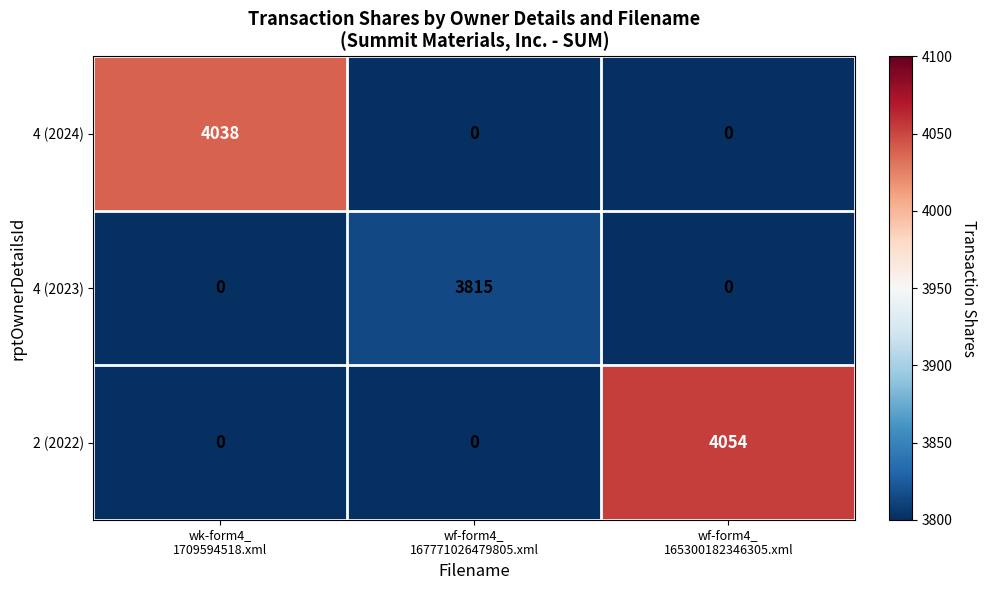

Reading left to right, transcribe all the data shown in this chart.

4 (2024): 4038	0	0
4 (2023): 0	3815	0
2 (2022): 0	0	4054